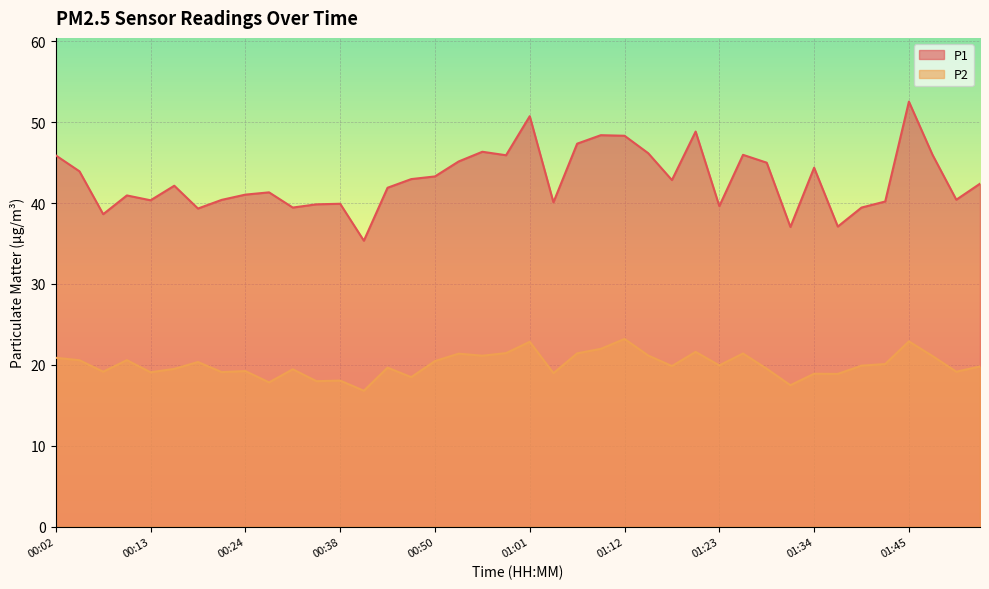

True or false: P2 and P1 intersect in this chart.

False